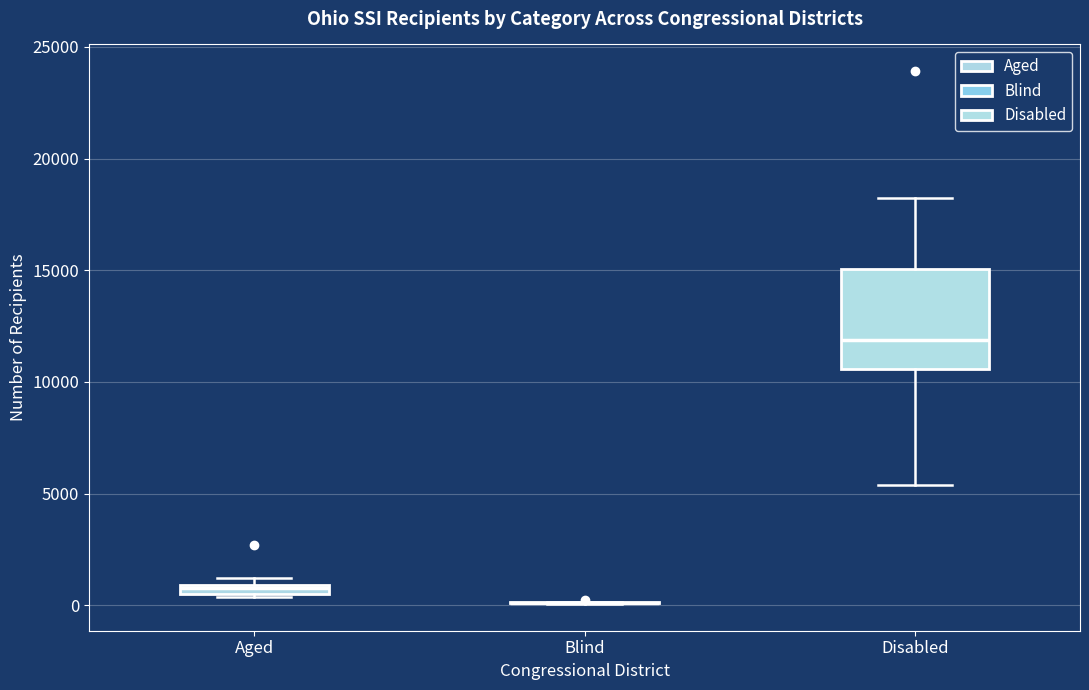

Where is the upper edge of the box for Disabled on the y-axis? The values are not printed on the chart, so give them approximately, as read against the axis.

15000